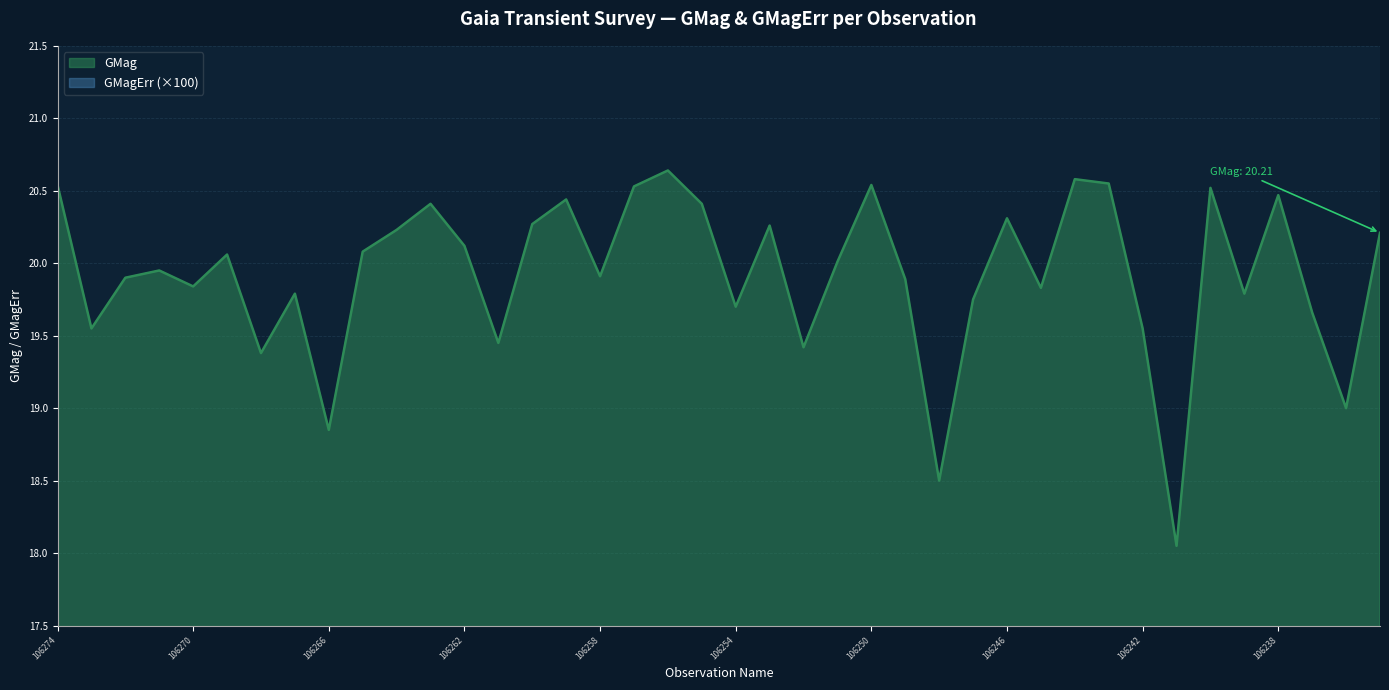

How many series are shown in this chart?

2